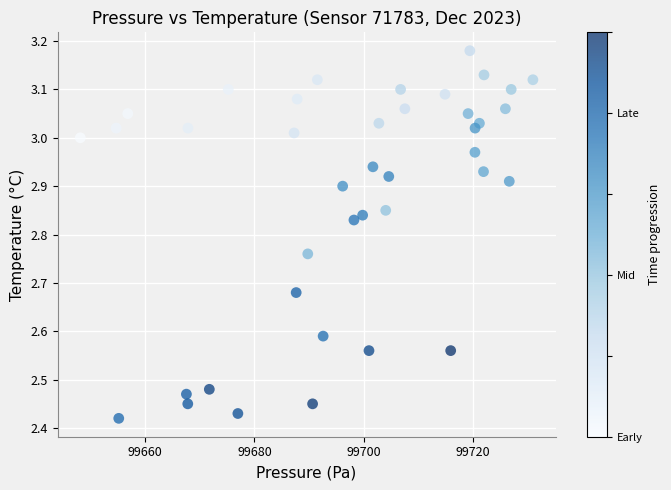

What is the range of Y values (max minus min)?

0.8